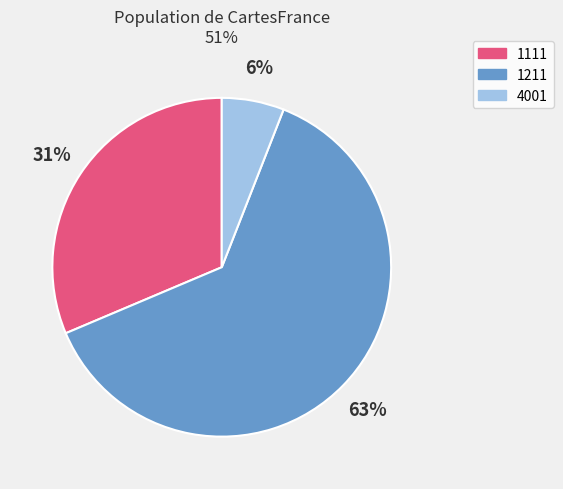

To the nearest percent, what is the combined percentage of 1211 and 1111?

94%